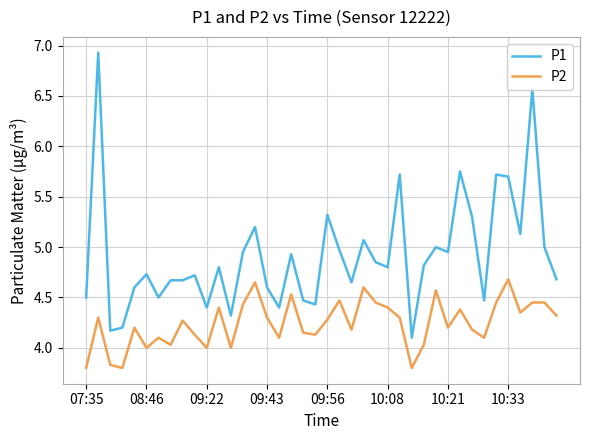

Rank the series by their average value, from lowest to highest.

P2, P1